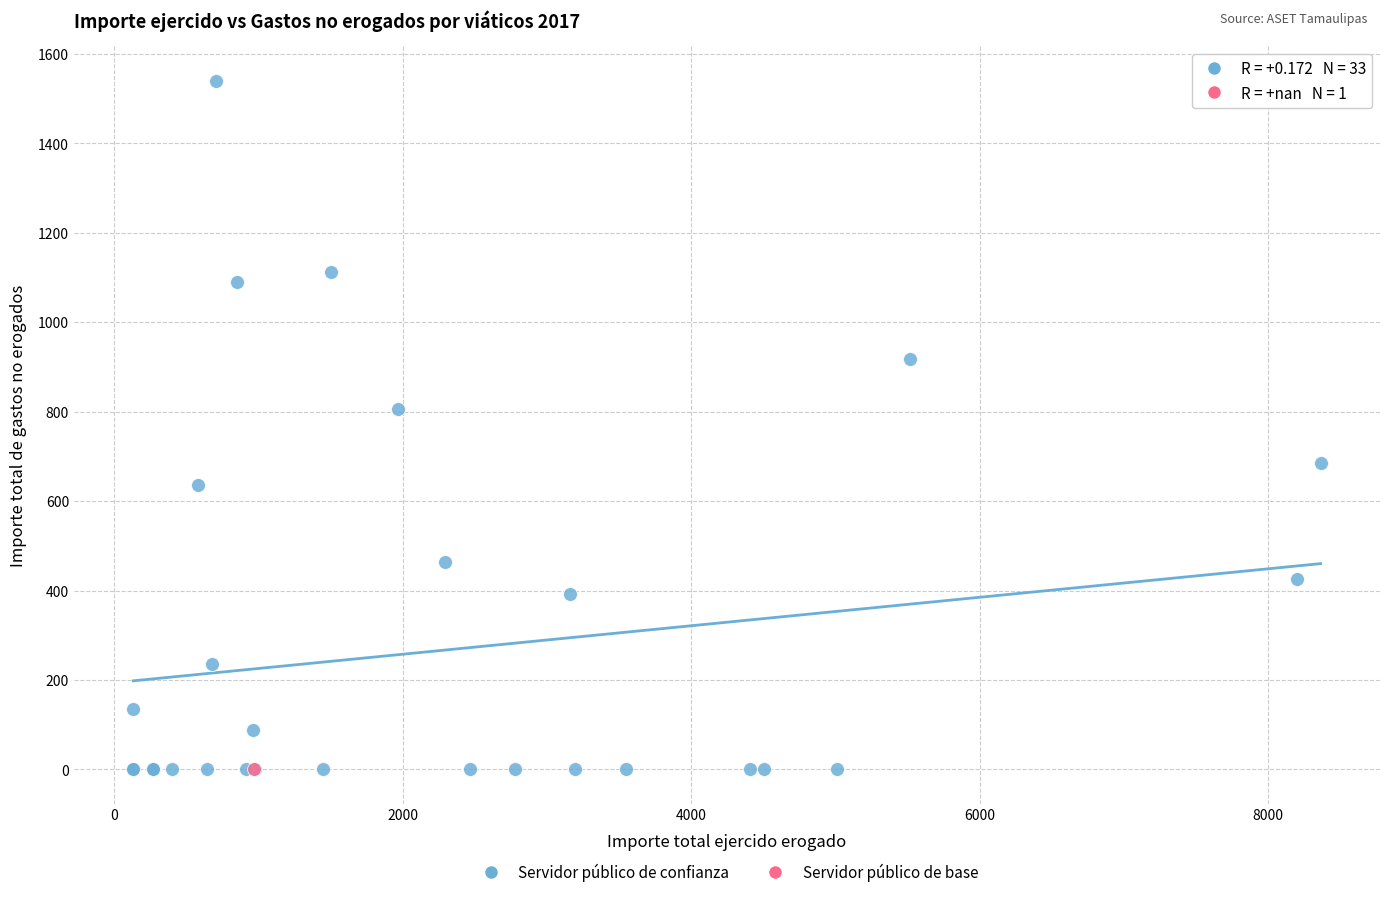

What are all the series names shown in the legend?

Servidor público de confianza, Servidor público de base